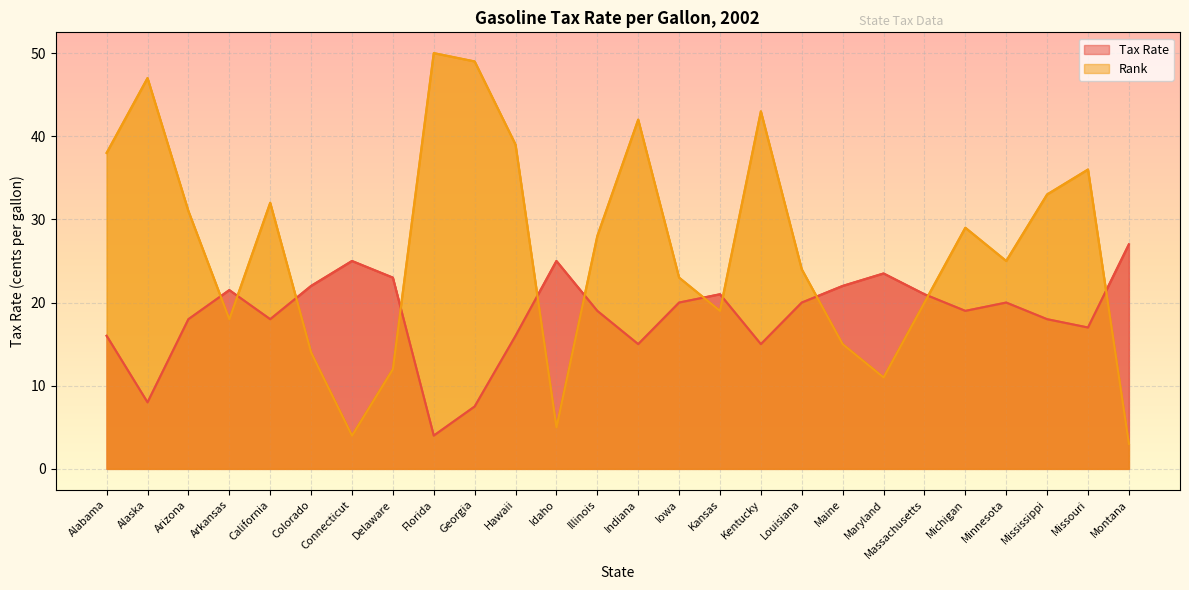

What position from the left is Montana?

26